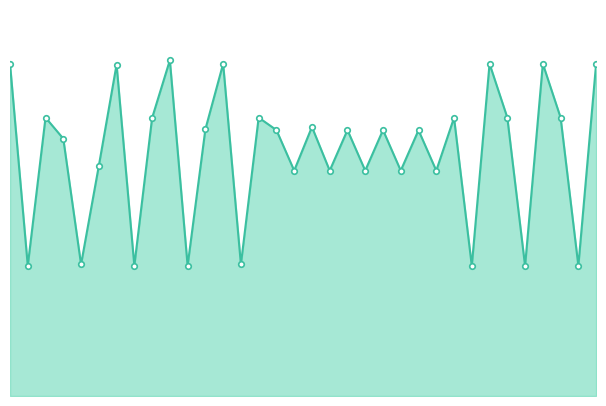

What is the difference between the maximum and minimum values?

4114.4